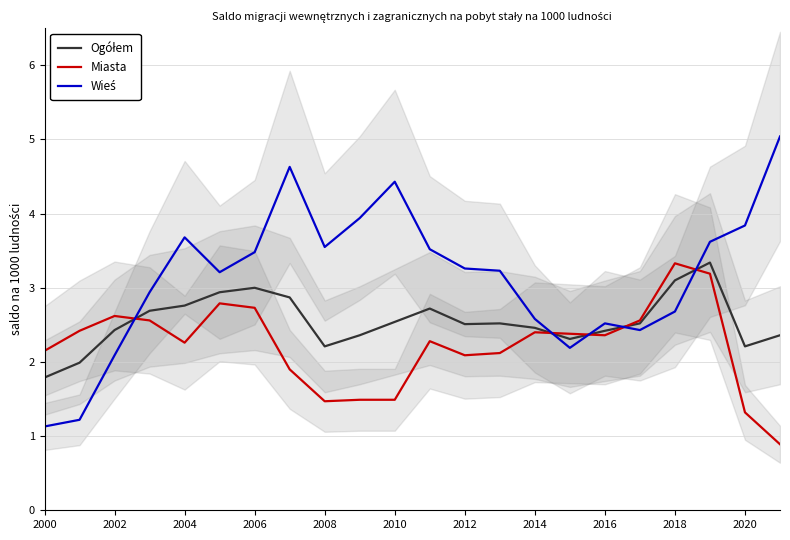

What is the greatest value displayed?

5.0